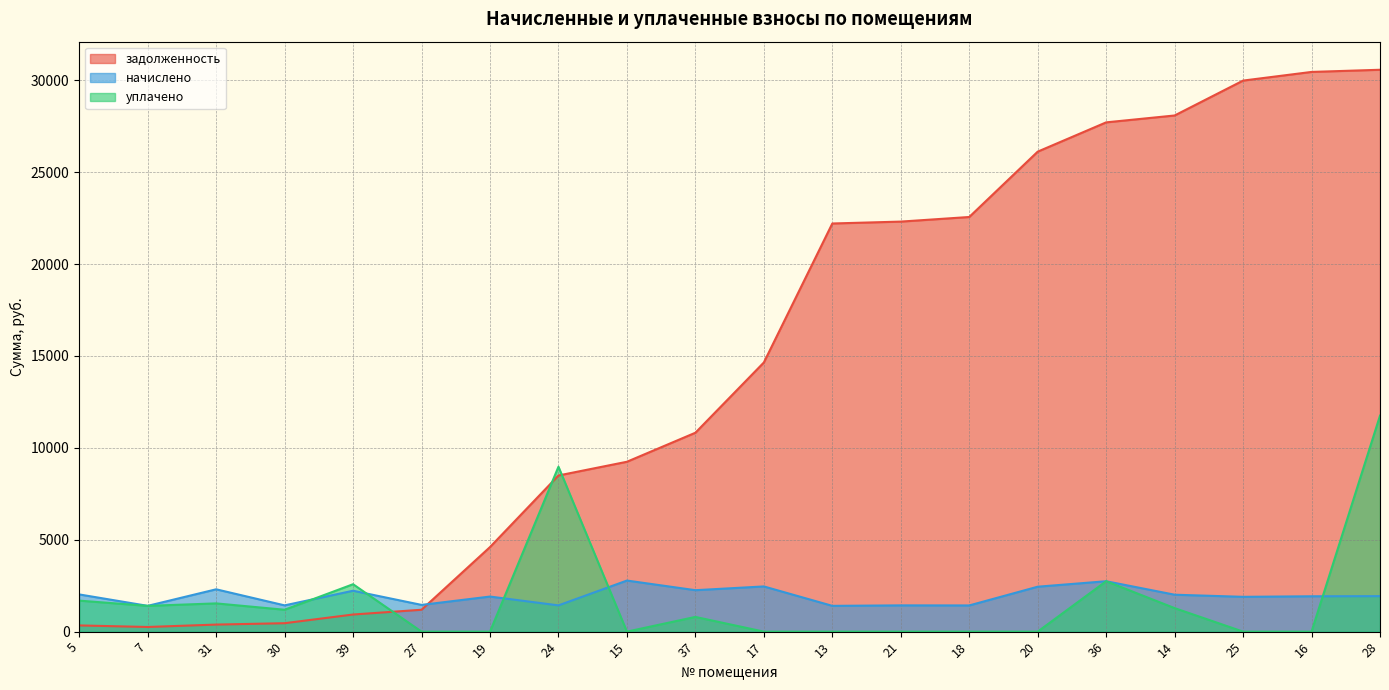

Which series ends up on top after the final intersection of уплачено and начислено?

уплачено